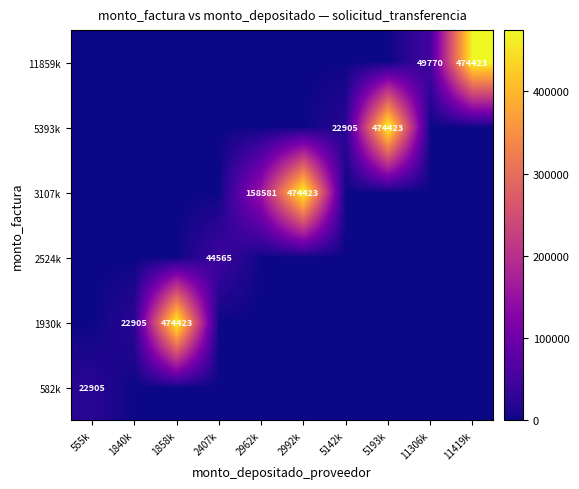

Is the value of 1930k at 1858k greater than the value of 3107k at 2962k?

Yes